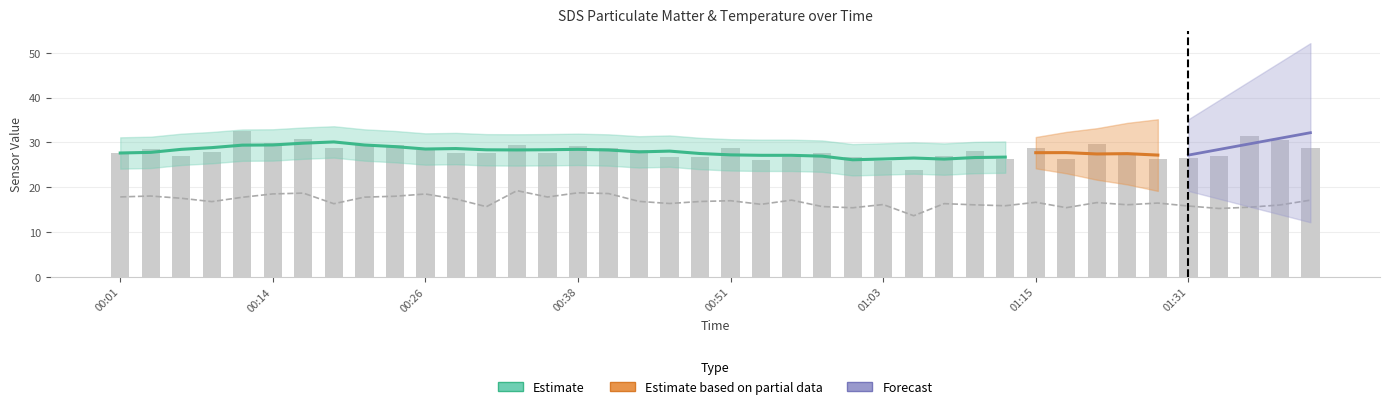

Which series changed the most between 00:28 and 01:13?

SDS_P2